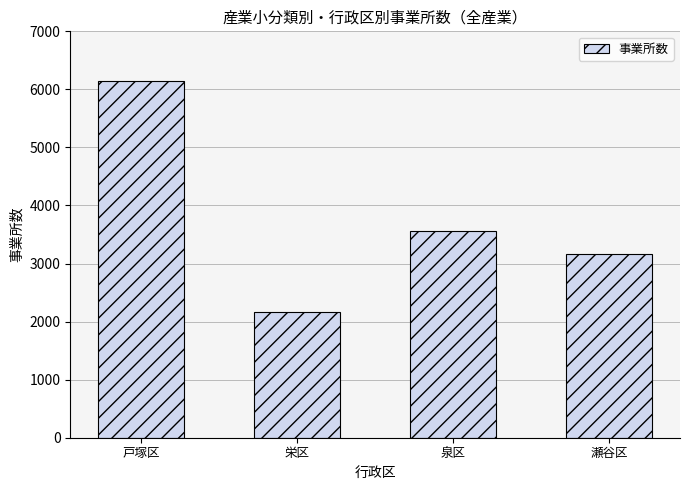

What is the minimum value shown in the chart?

2164